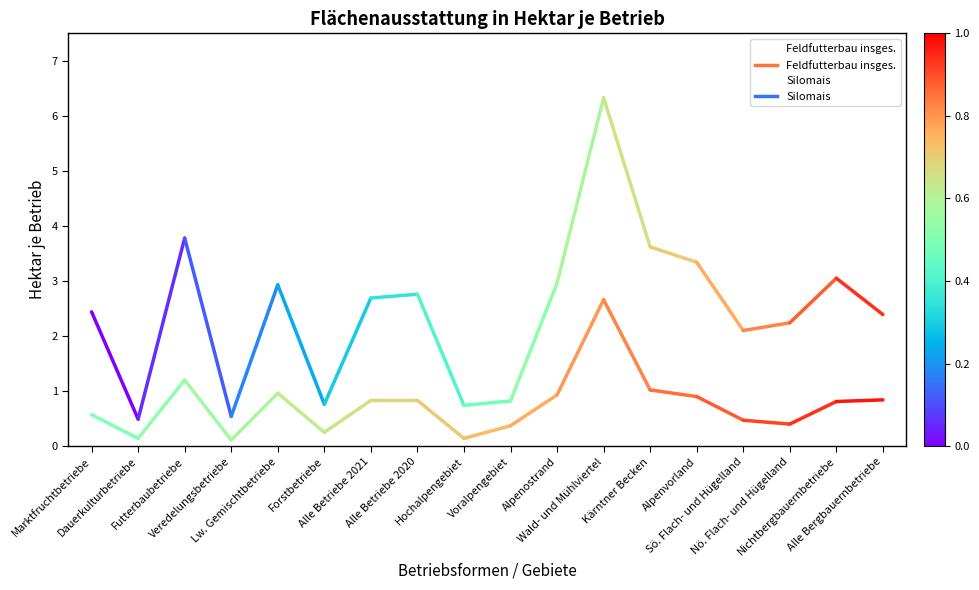

In Silomais, how many points are higher than both neighbors (excluding endpoints)?

3